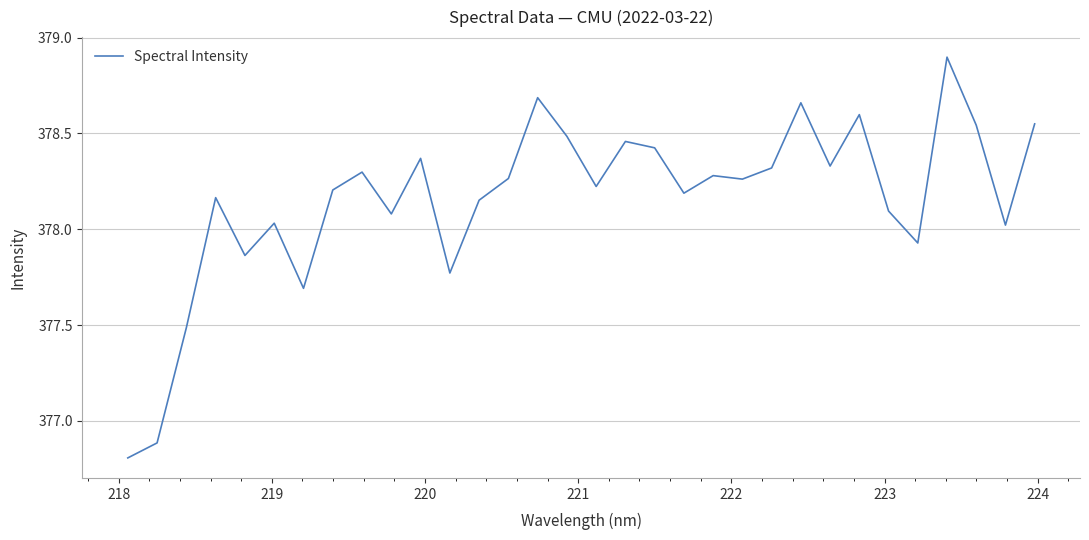

How many values exceed 378?

25